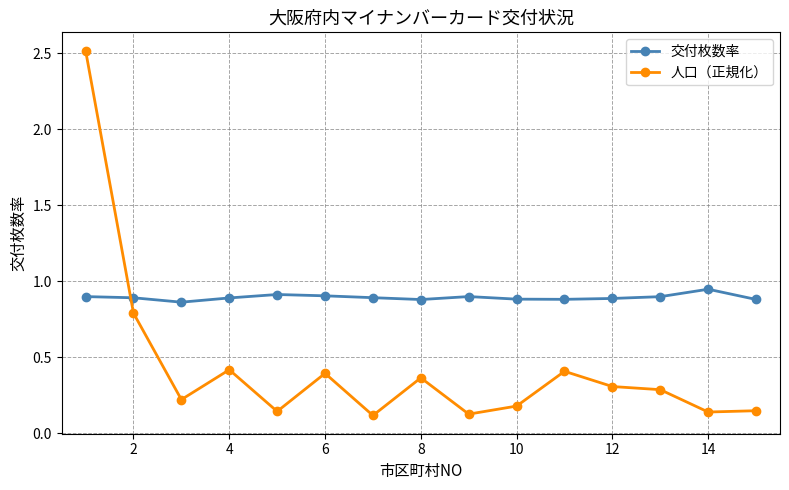

How many lines are shown in the chart?

2